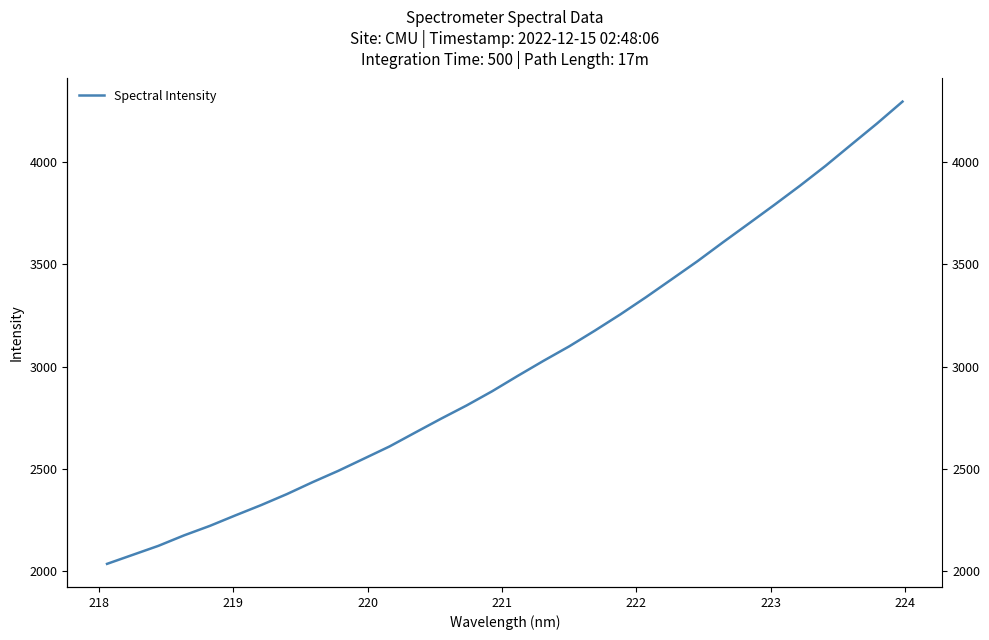

What is the difference between the second highest and minimum values?

2156.1